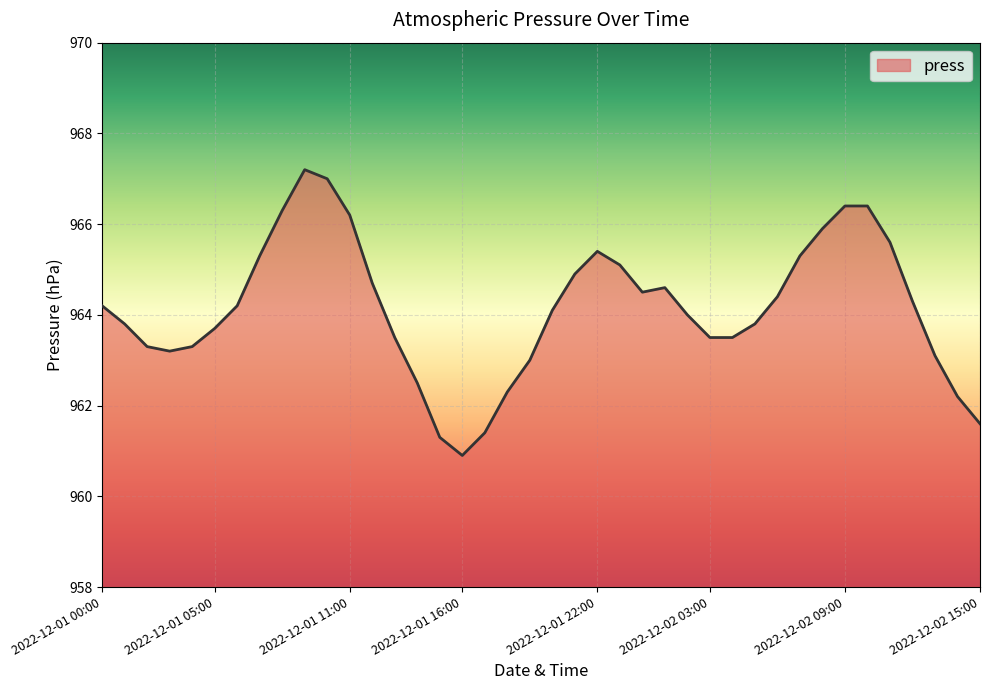

What is the smallest value displayed?

960.9